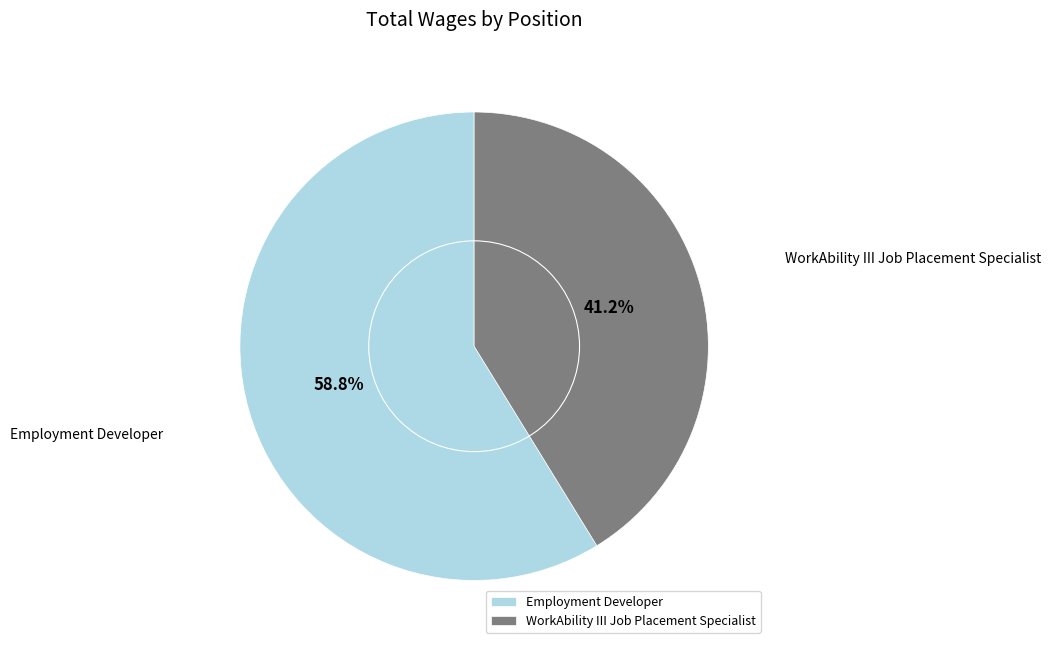

Which slice is the largest?

Employment Developer